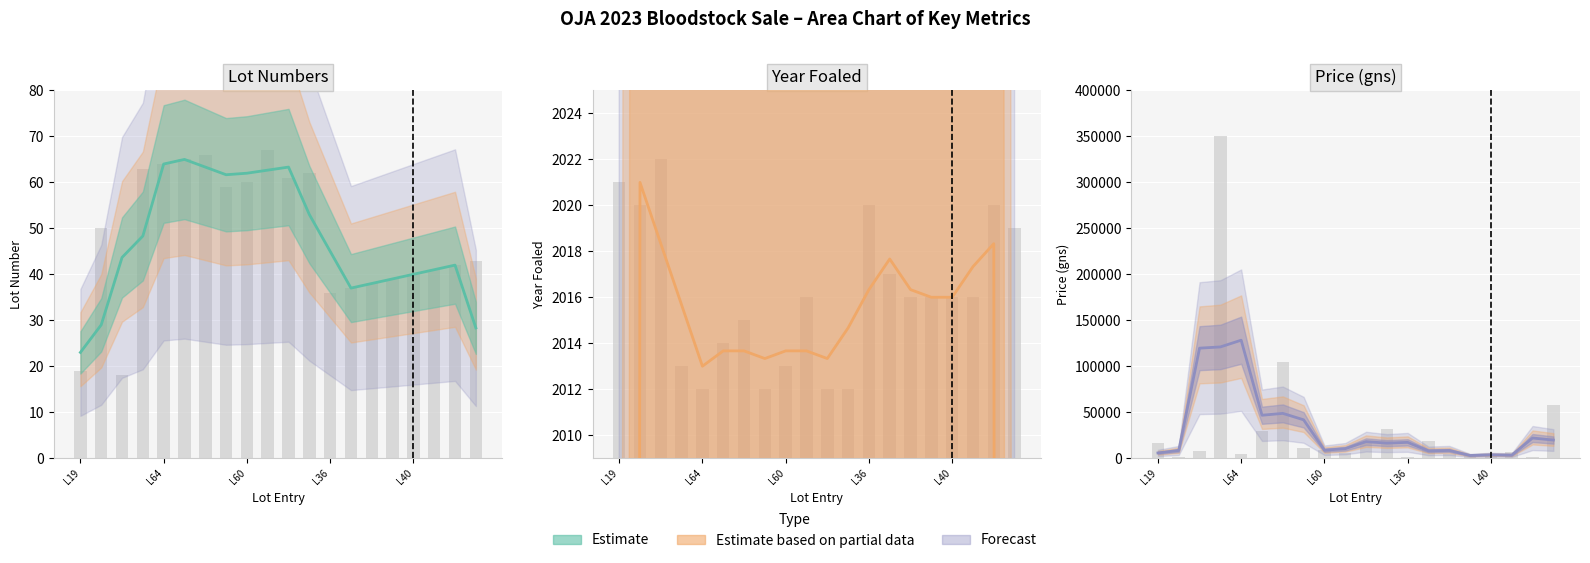

Which series has the largest total across all categories?

Price (gns)